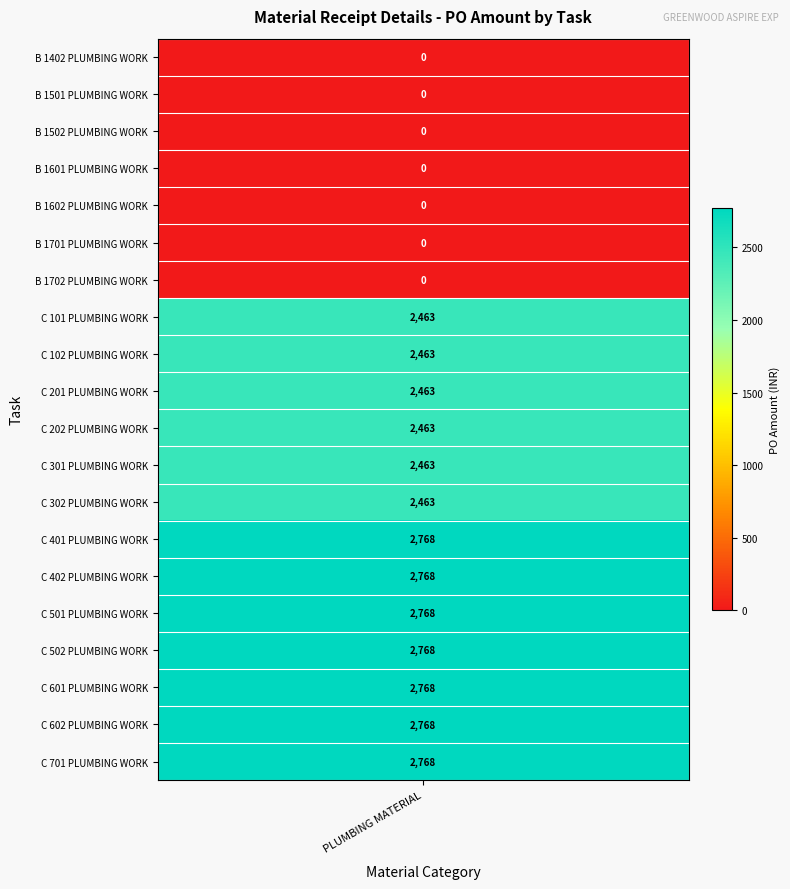

Which label corresponds to the largest value in the chart?

C 401 PLUMBING WORK